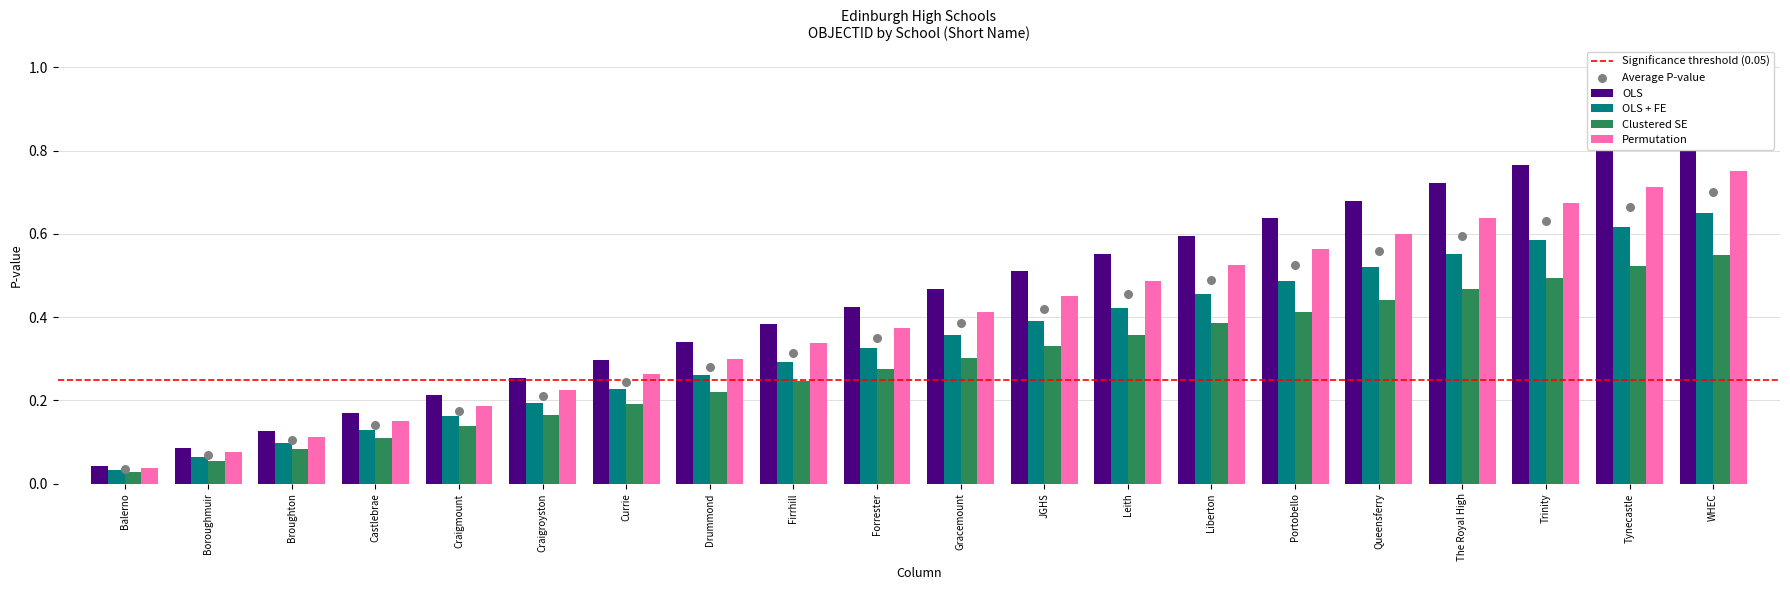

At how many categories does at least one series exceed 0?

20